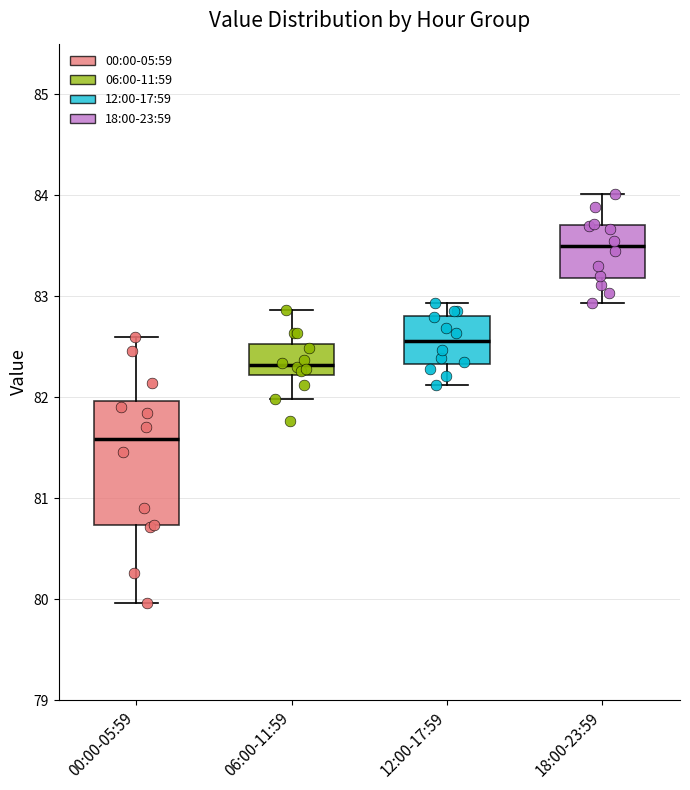

Which box has the lowest median line?

00:00-05:59